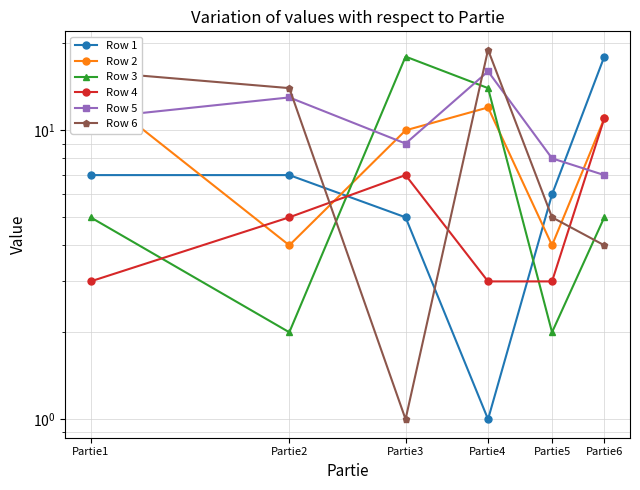

Which series has the largest range (max minus min)?

Row 6